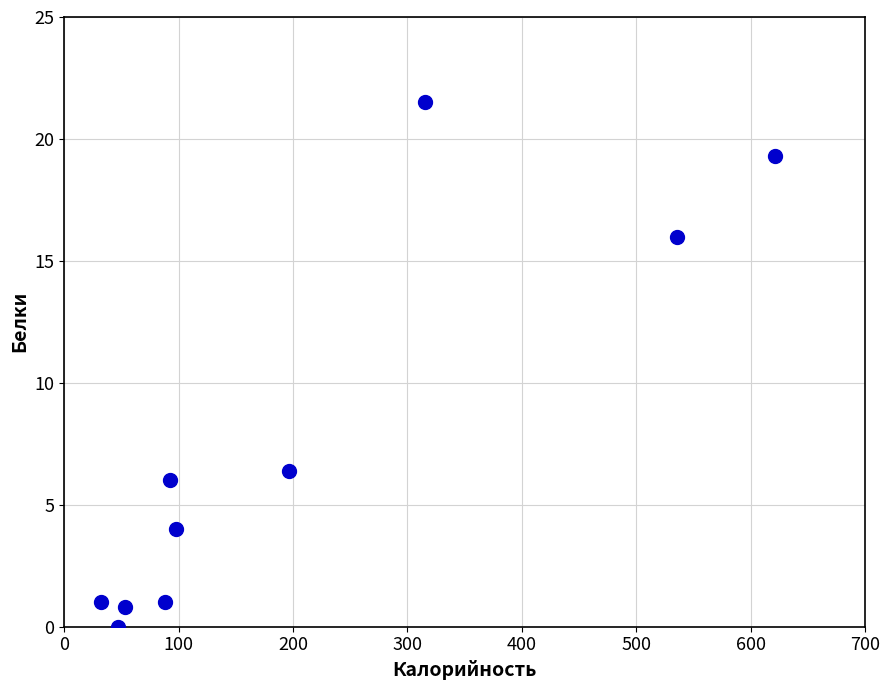

What is the average X value?

207.9